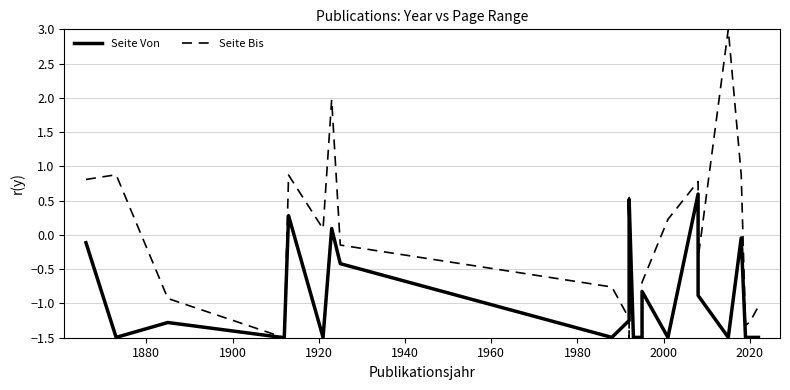

Which series has the largest total across all categories?

Seite Bis